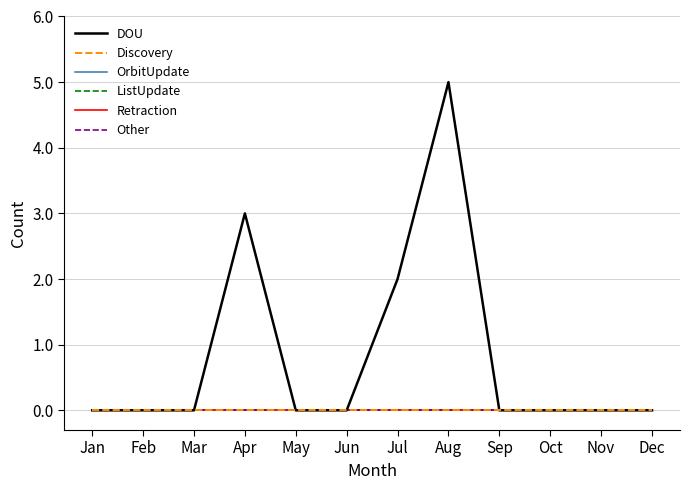

True or false: Discovery has more than 0 points higher than both neighbors.

False